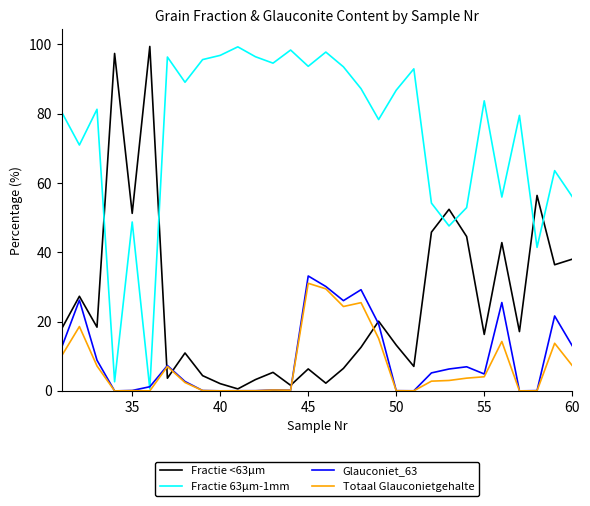

Which series has the largest total across all categories?

Fractie 63µm-1mm